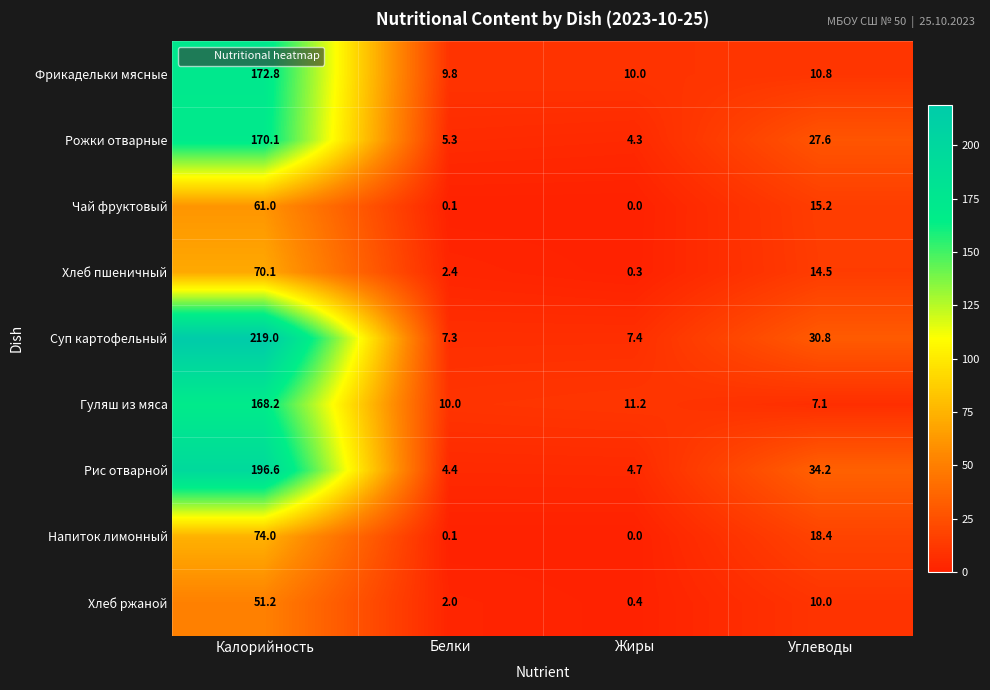

What is the spread (max minus min) of values at Калорийность?

167.8